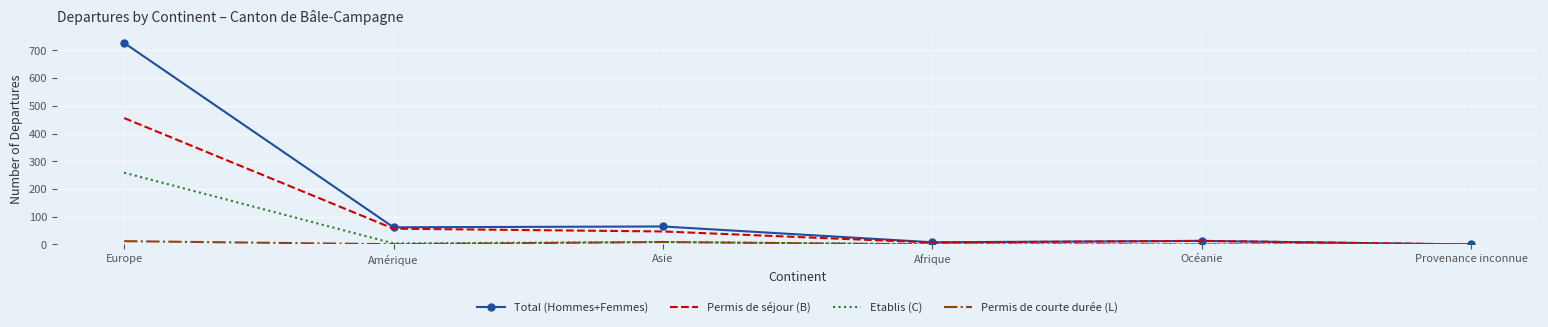

At which category does the chart reach its peak across all series?

Europe